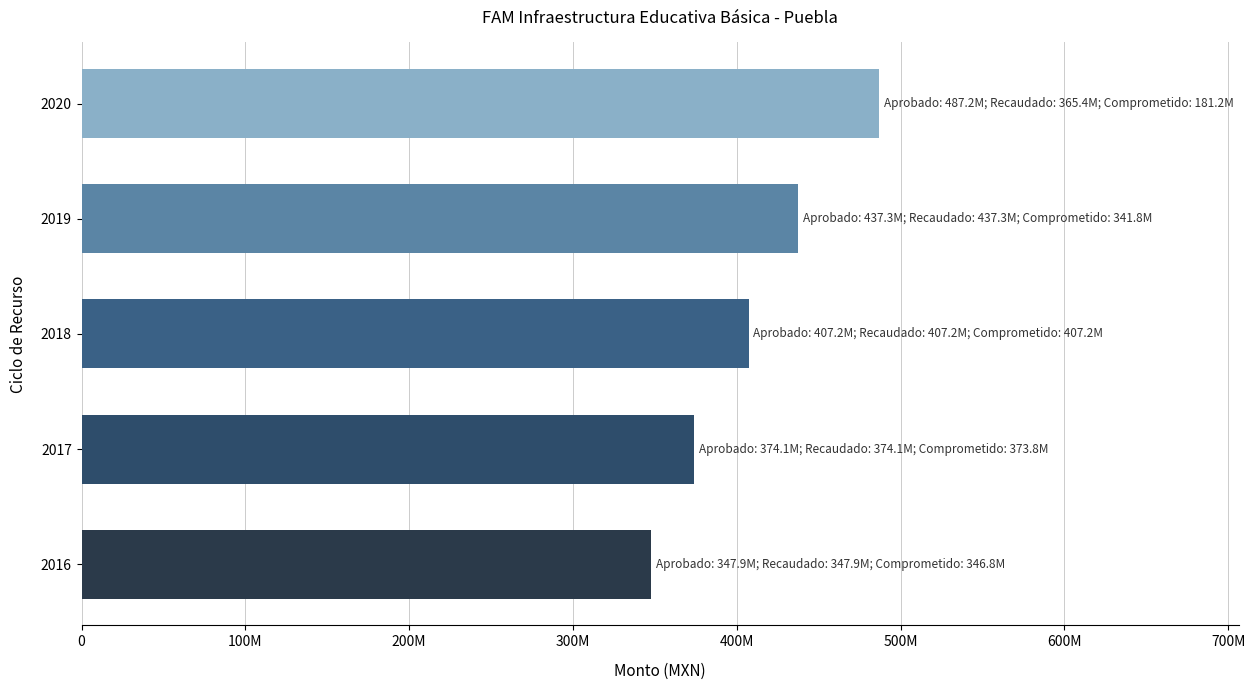

What is the smallest value displayed?

347851644.0